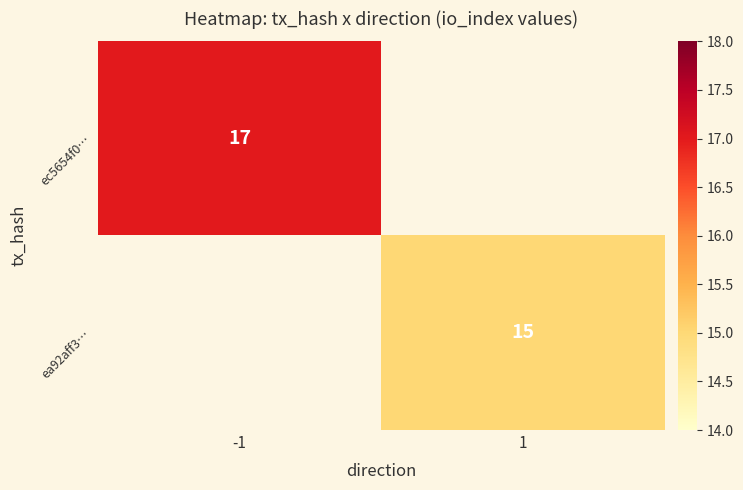

The value of ec5654f0… at -1 is 17. True or false?

True